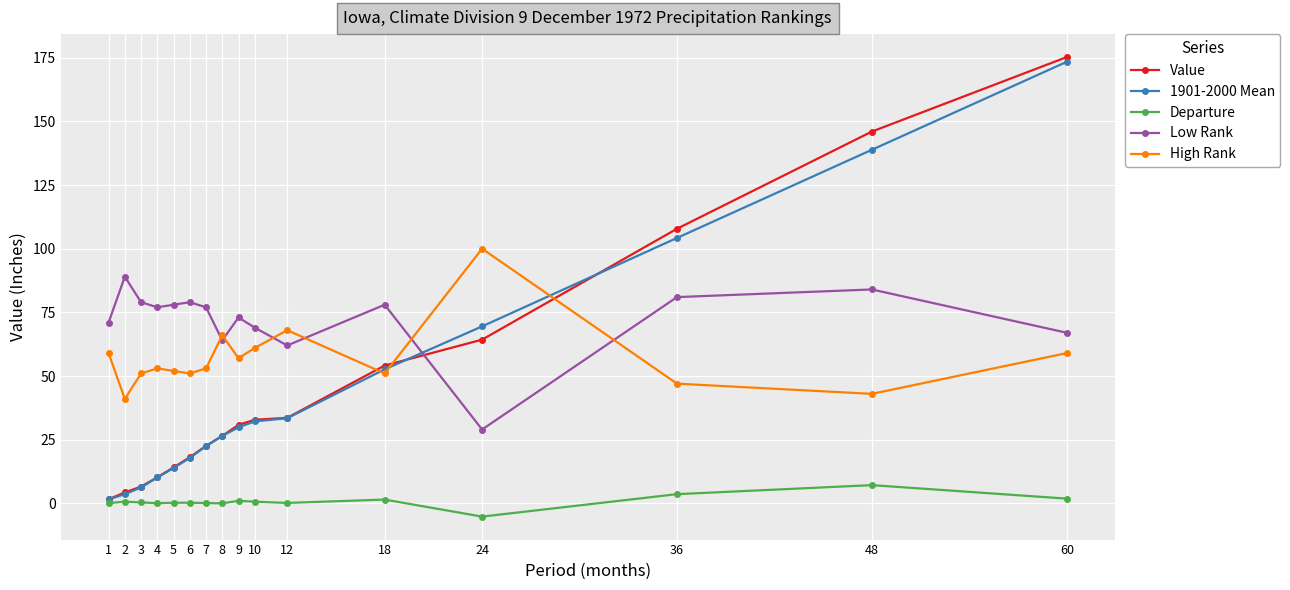

True or false: 1901-2000 Mean has more than 1 points higher than both neighbors.

False